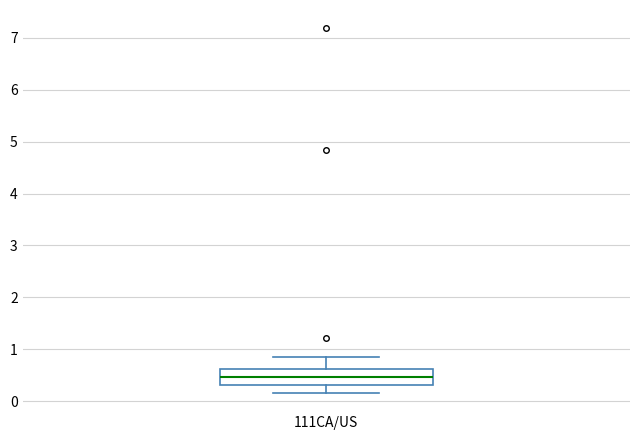

Transcribe this box plot: give where the median line is, the range the box spans, and where the two whiskers end, as read against the y-axis. The values are not printed on the chart, so give them approximately, as read against the axis.

median 0.5, box 0.3 to 0.6, whiskers 0.2 to 0.8